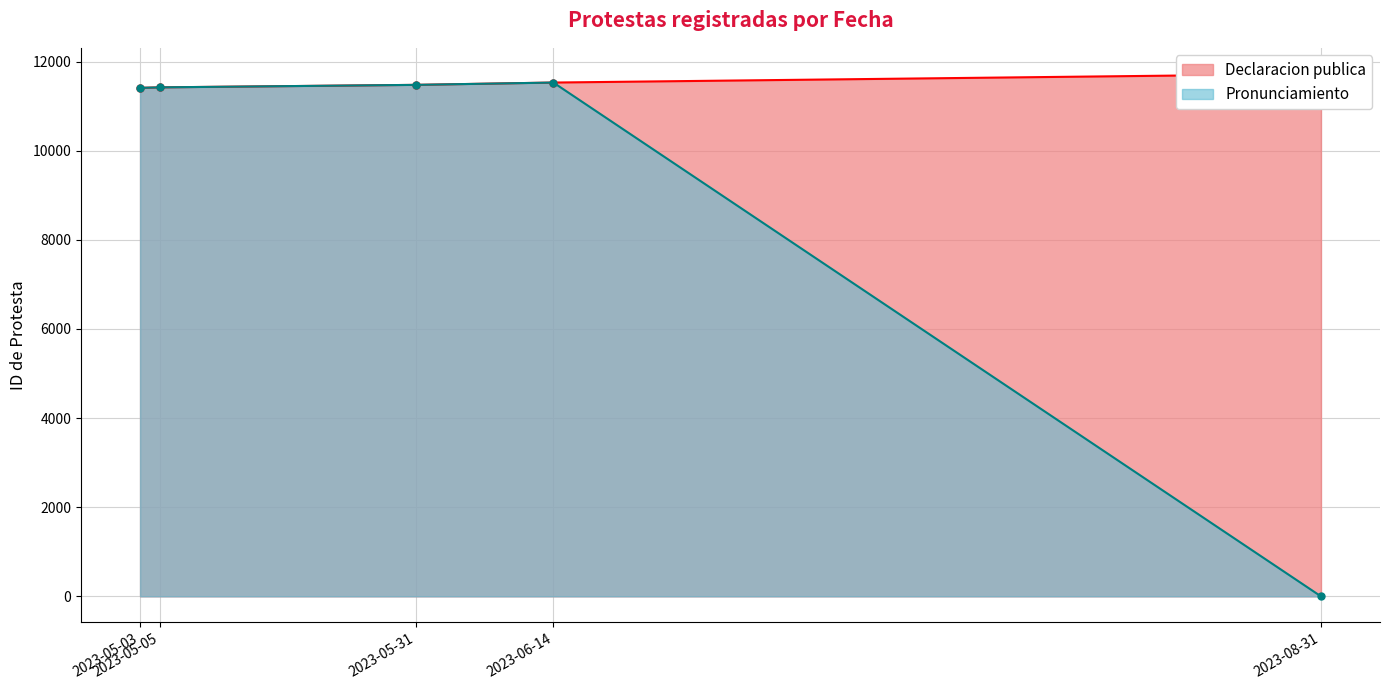

What is the label of the 1st point from the right?

2023-08-31